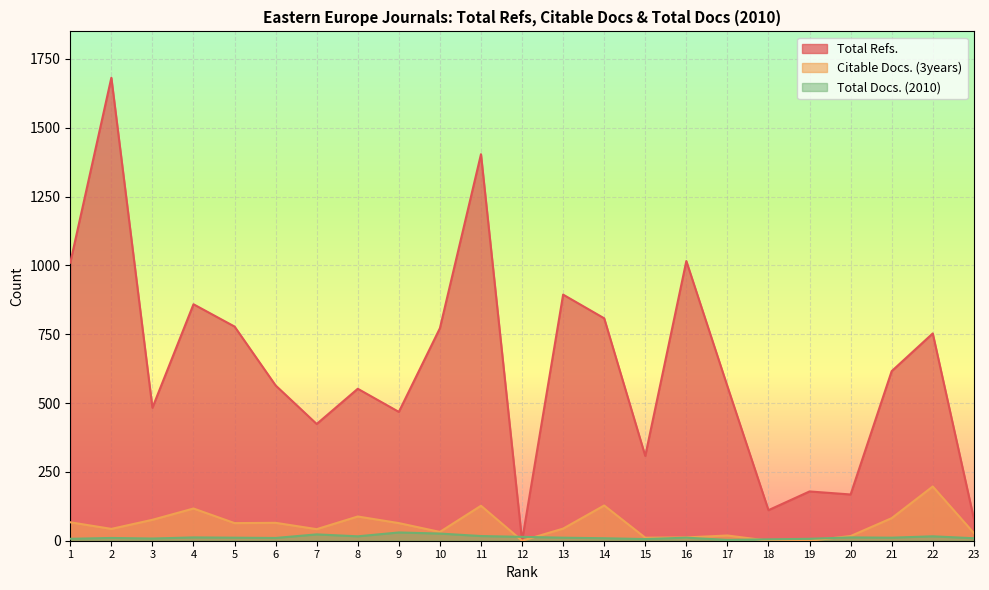

True or false: Total Refs. has a value of 179 at 19.

True